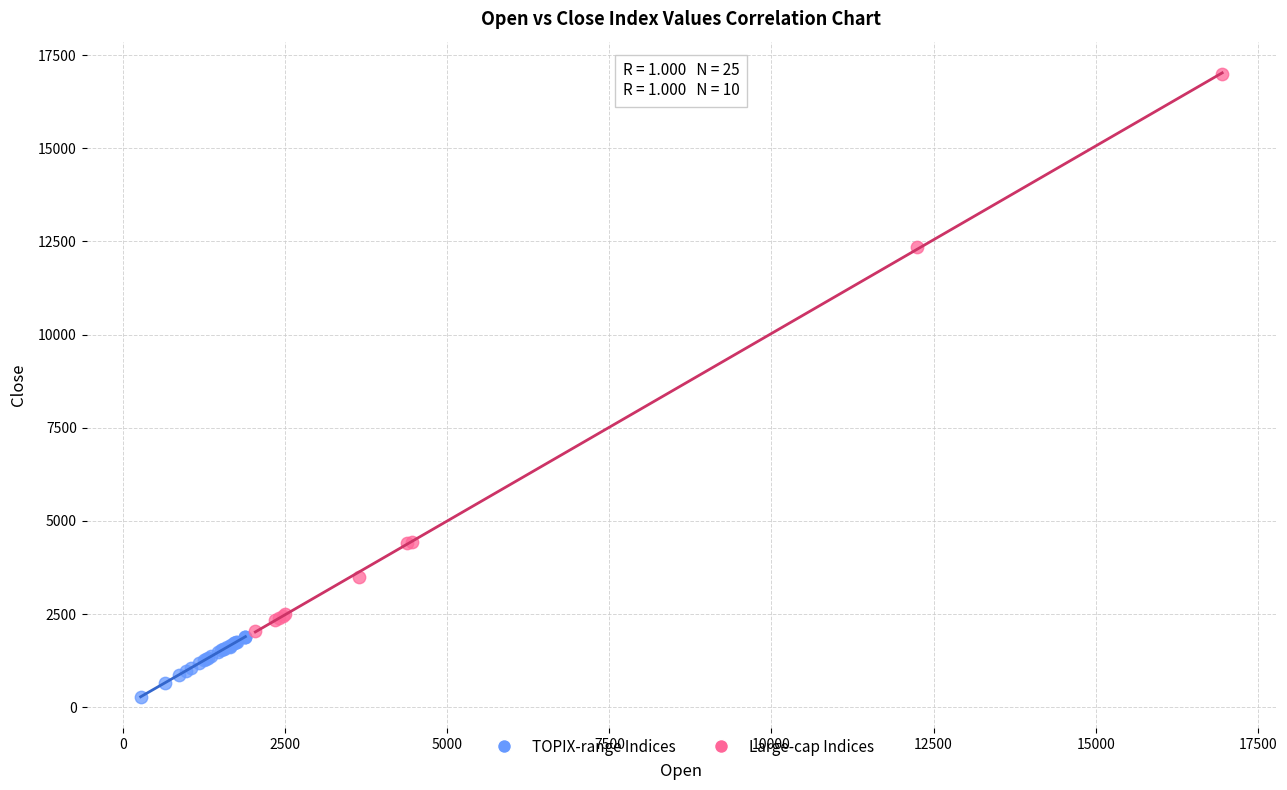

Which series has the widest spread of Y values?

Large-cap Indices